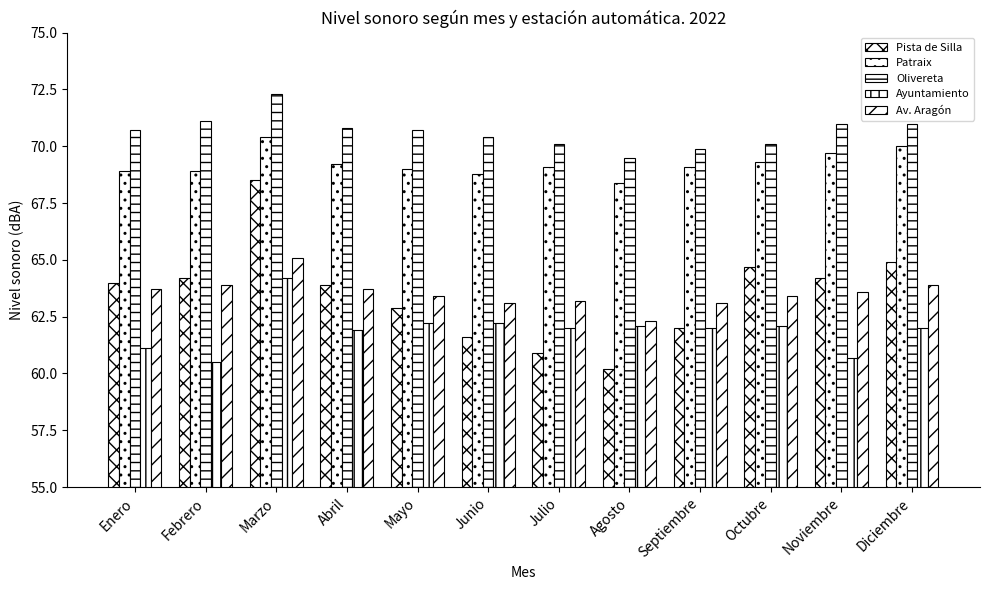

How many bars are there in each group?

5